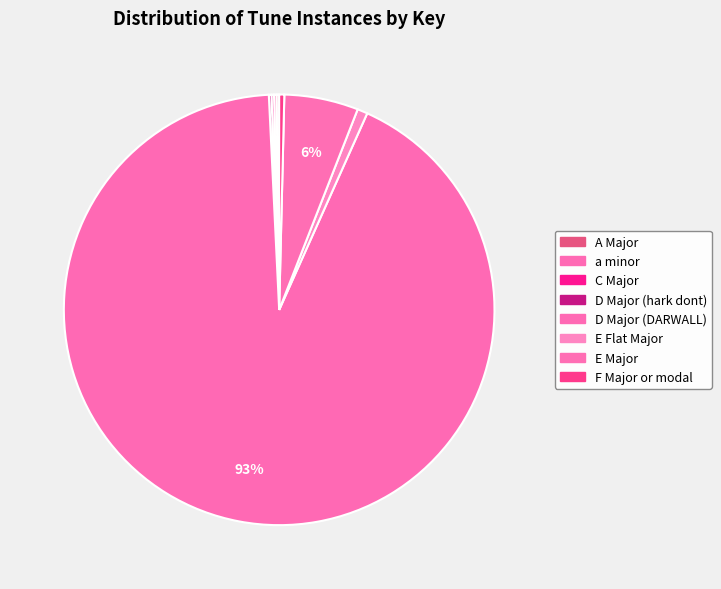

True or false: a minor accounts for 0% of the total.

True